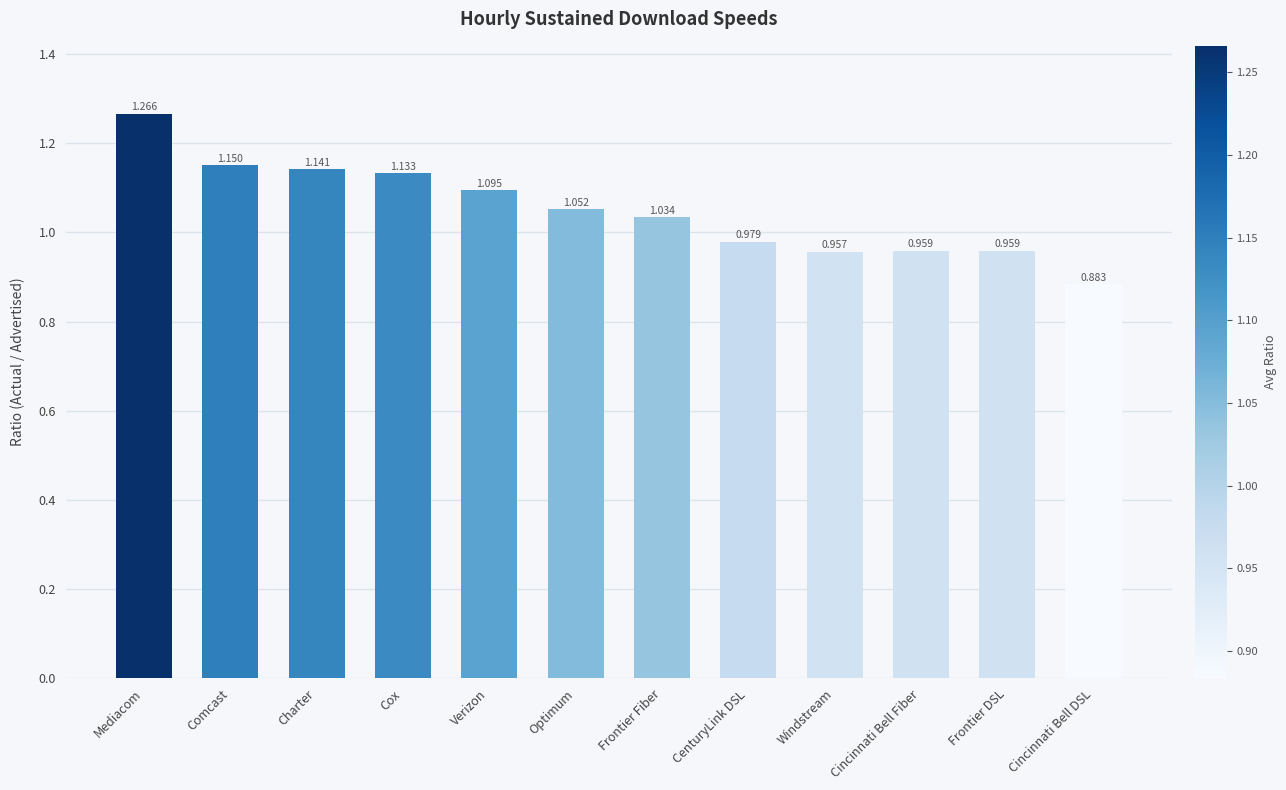

The value at Cincinnati Bell DSL is 1.2. True or false?

False